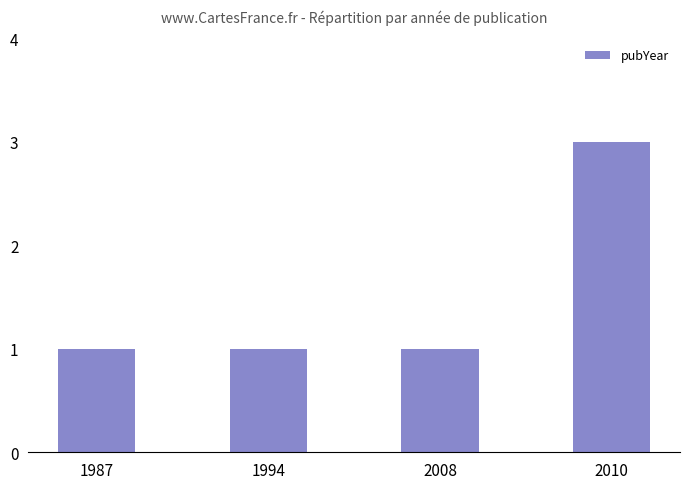

How many bars are there in total?

4